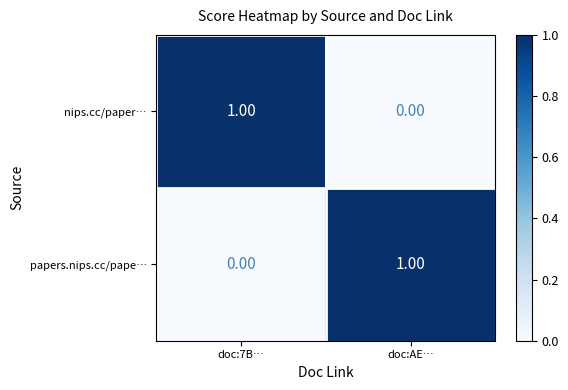

Where is nips.cc/paper… nearest to the value 0?

doc:AE…